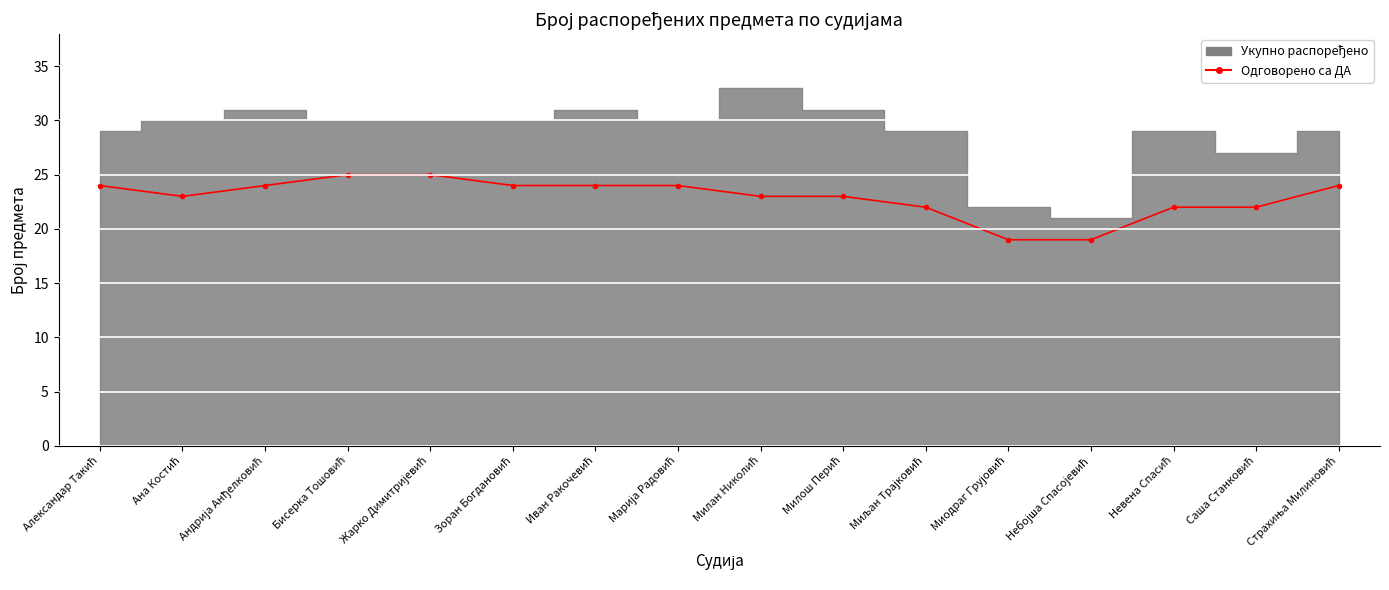

How many values are between 22 and 24?

12